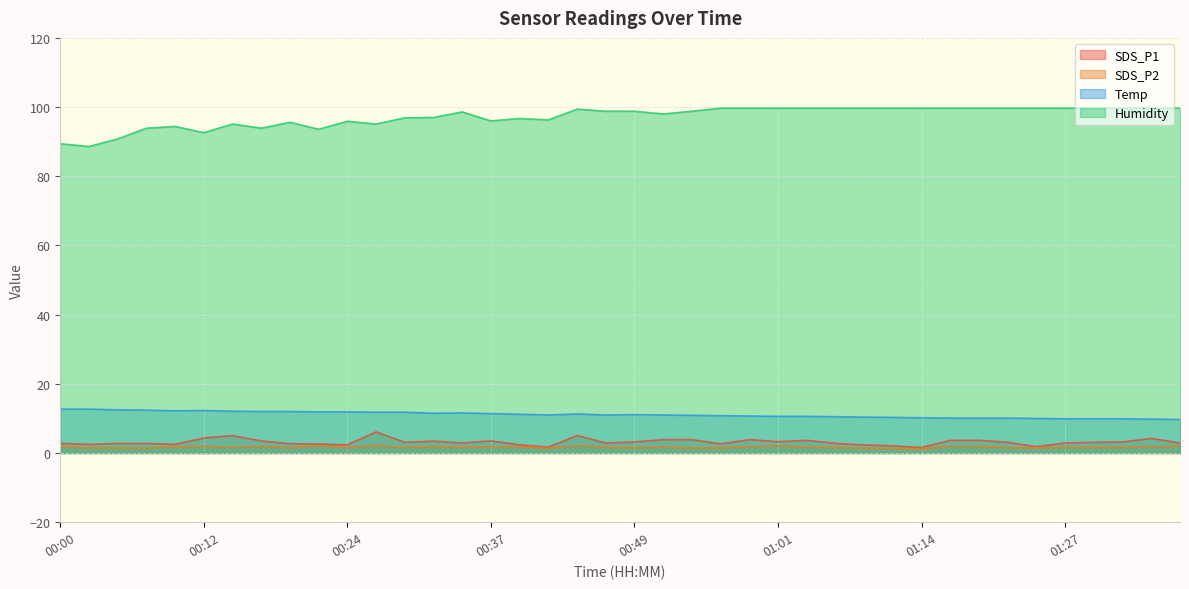

True or false: Humidity and SDS_P2 intersect in this chart.

False